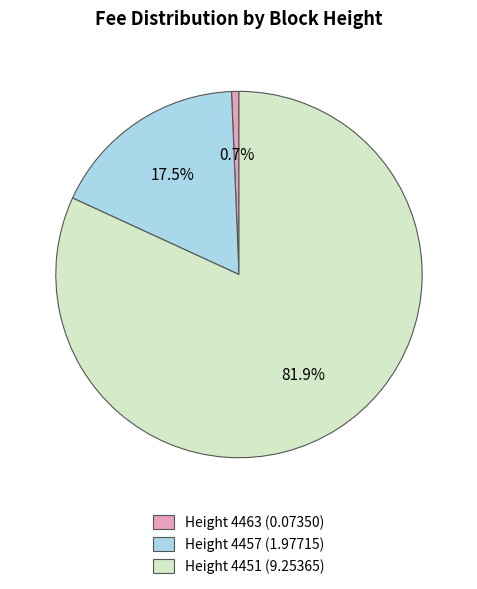

Does any single category account for the majority?

Yes